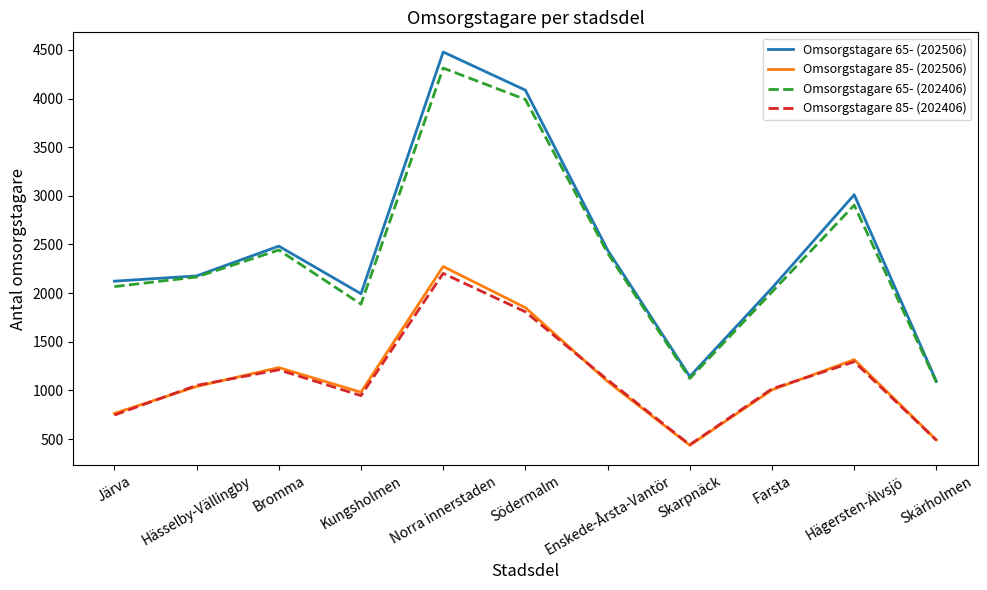

Reading right to left, what are all the values shown in this chart?

Omsorgstagare 65- (202506): 1093	3011	2053	1143	2443	4086	4478	1994	2483	2177	2123
Omsorgstagare 85- (202506): 491	1317	1006	437	1092	1851	2274	982	1235	1041	764
Omsorgstagare 65- (202406): 1083	2904	2012	1123	2413	3990	4313	1887	2443	2166	2067
Omsorgstagare 85- (202406): 488	1295	1017	442	1109	1808	2203	947	1212	1052	747